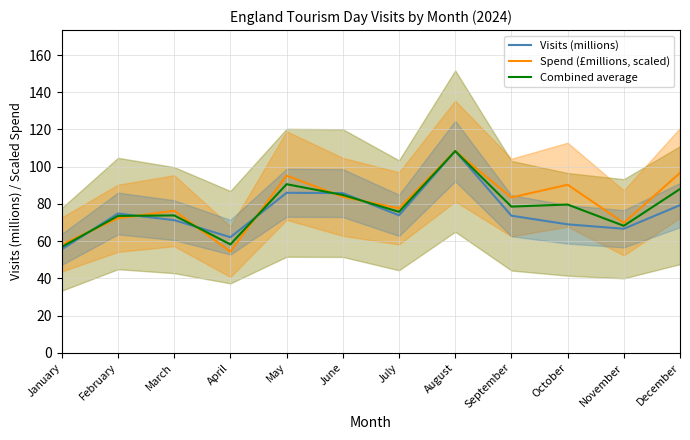

At which category does the chart reach its minimum across all series?

April